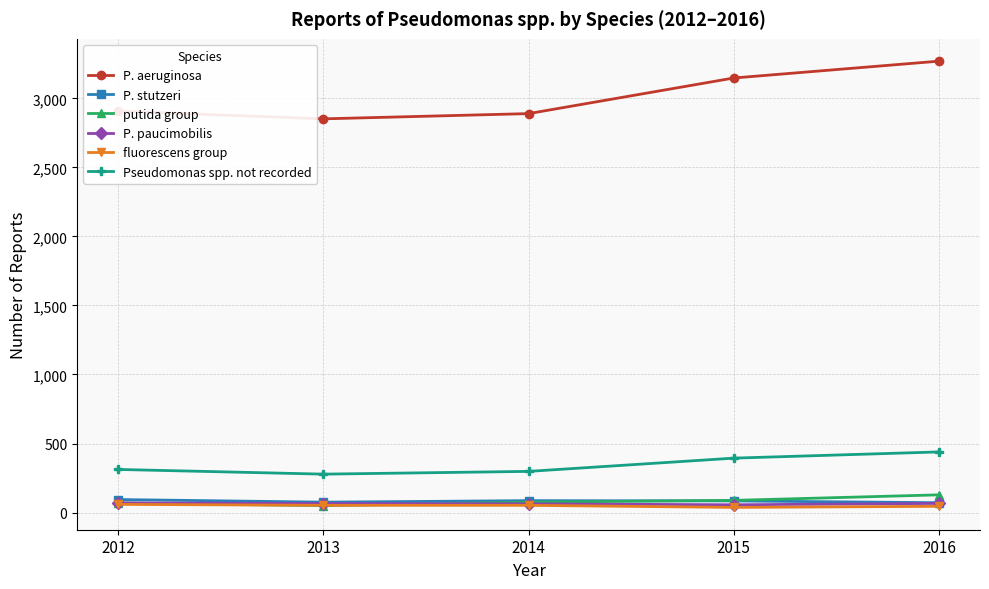

Is it true that Pseudomonas spp. not recorded equals 298 at 2014?

True